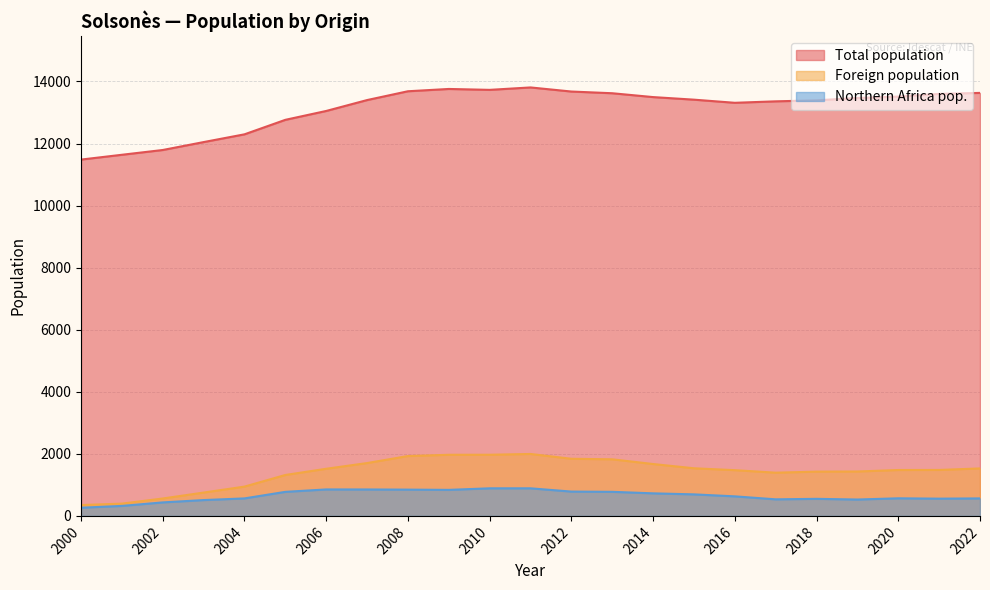

What is the difference between the highest and lowest values at 2014?

12770